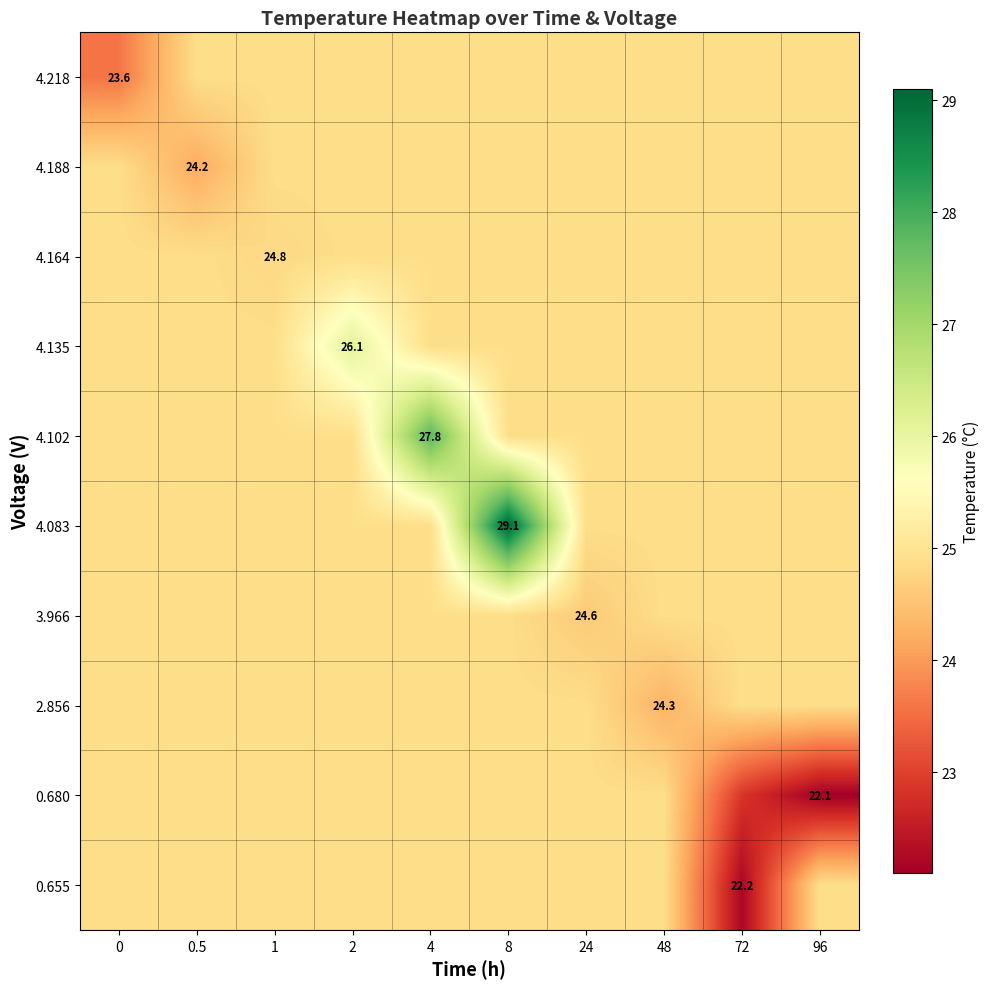

What is the average value of the 4.135 series?

25.0